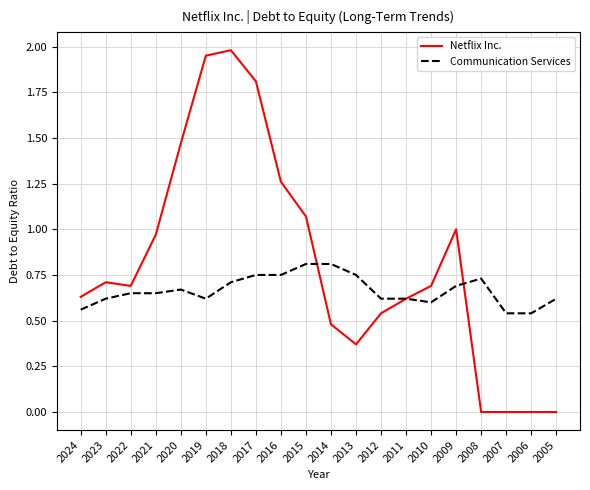

True or false: Netflix Inc. and Communication Services cross at least once.

True